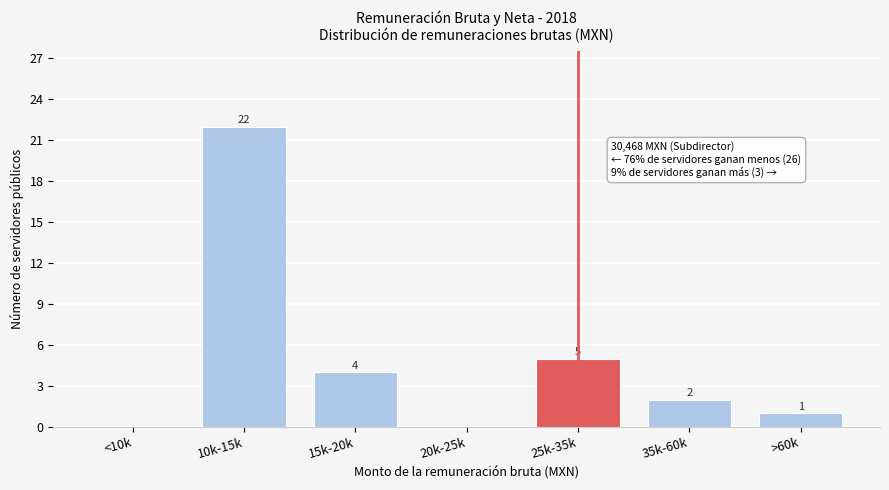

Reading right to left, what are all the values shown in this chart?

>60k=1	35k-60k=2	25k-35k=5	20k-25k=0	15k-20k=4	10k-15k=22	<10k=0